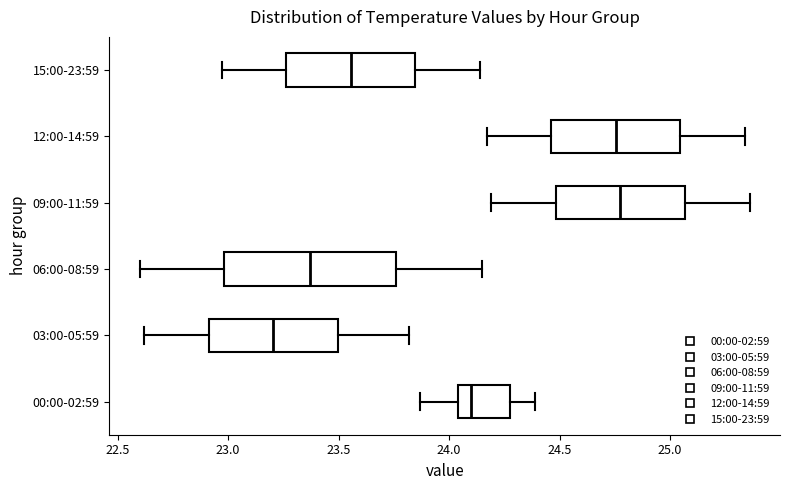

Where does the median line of the box for 03:00-05:59 sit on the x-axis? The values are not printed on the chart, so give them approximately, as read against the axis.

23.20